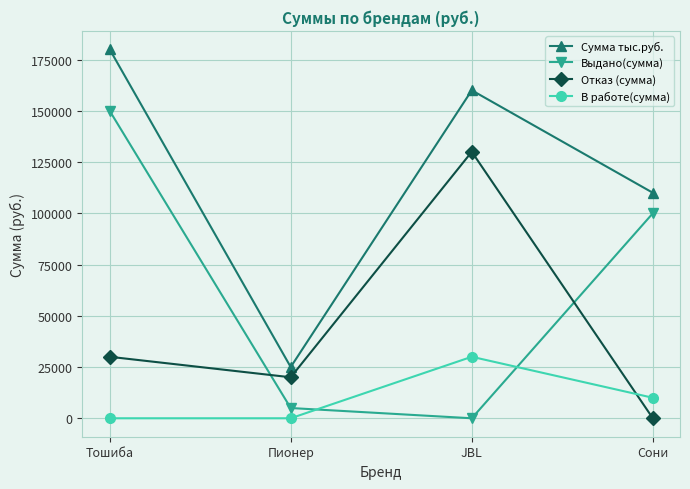

What is the total value across all series at Тошиба?

360000